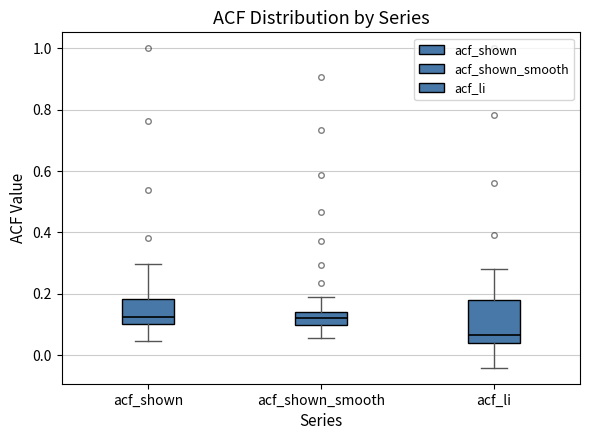

Which box is the tallest, from its lower edge to its upper edge?

acf_li